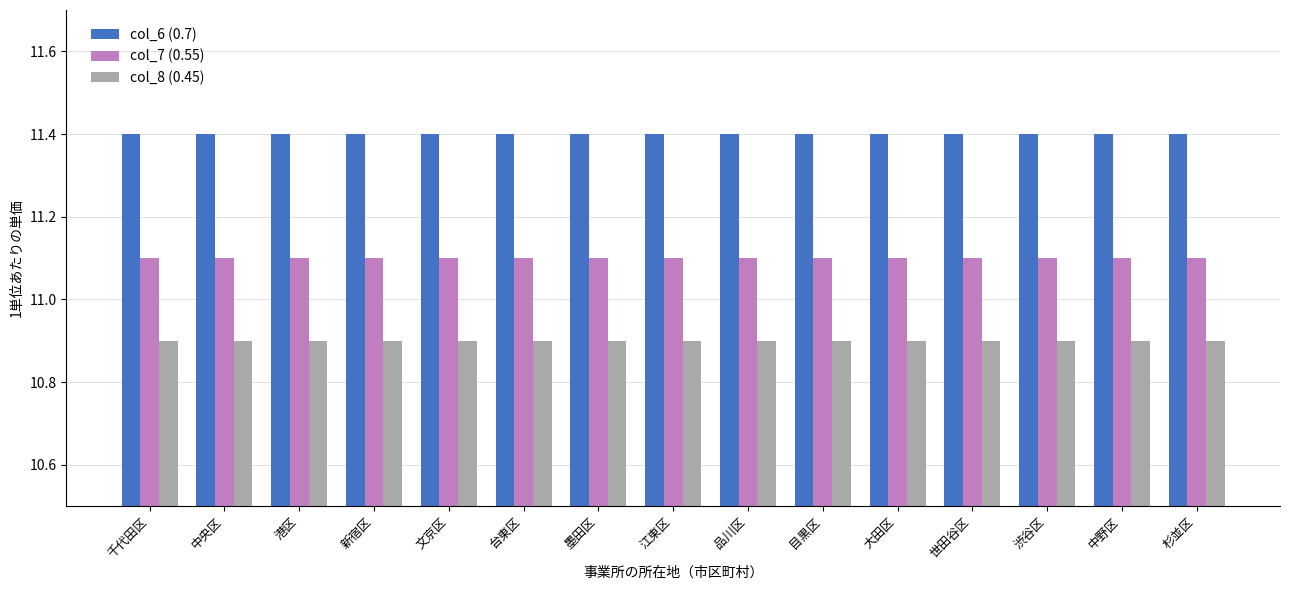

What is the lowest value of the col_8 (0.45) series?

10.9